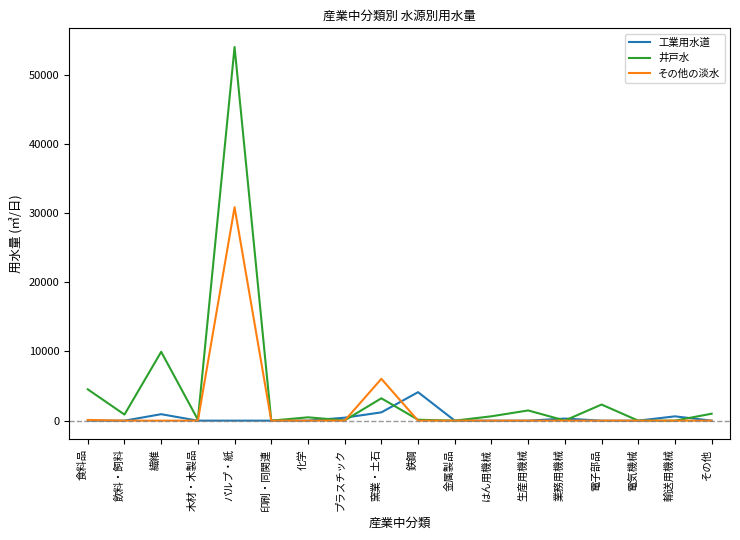

What is the difference between the 井戸水 values at 輸送用機械 and 電子部品?

2329